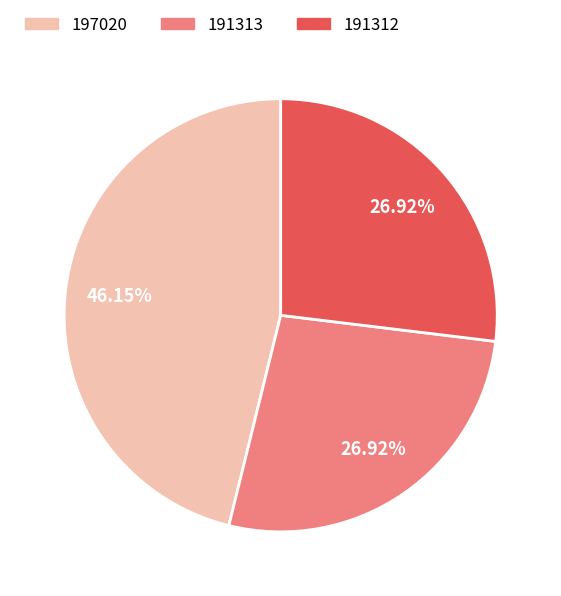

Which category has the biggest portion of the pie?

197020